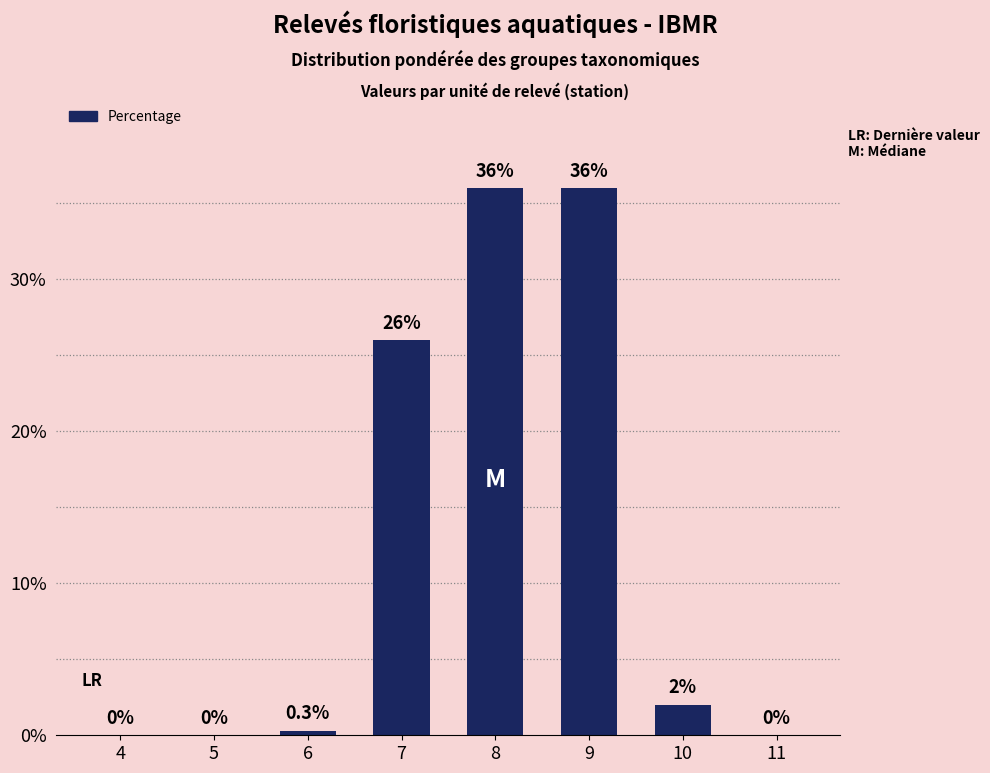

Which has a higher value, 8 or 7?

8